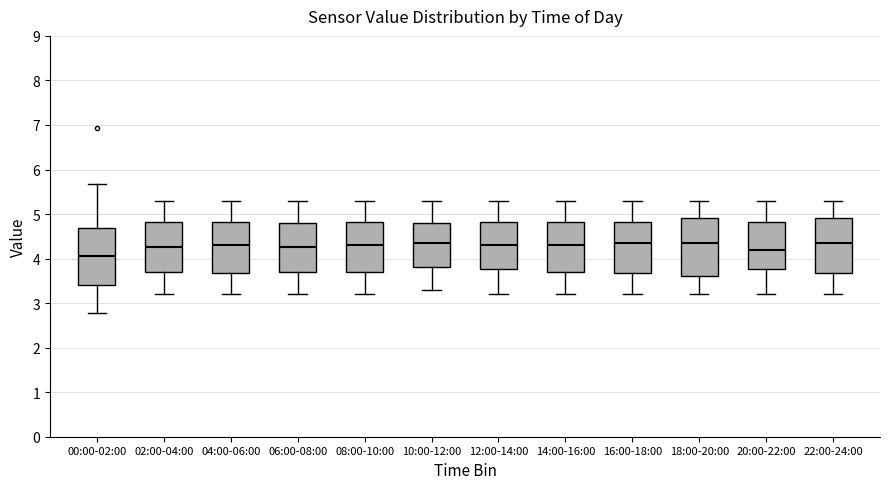

Where is the upper edge of the box for 02:00-04:00 on the y-axis? The values are not printed on the chart, so give them approximately, as read against the axis.

4.8